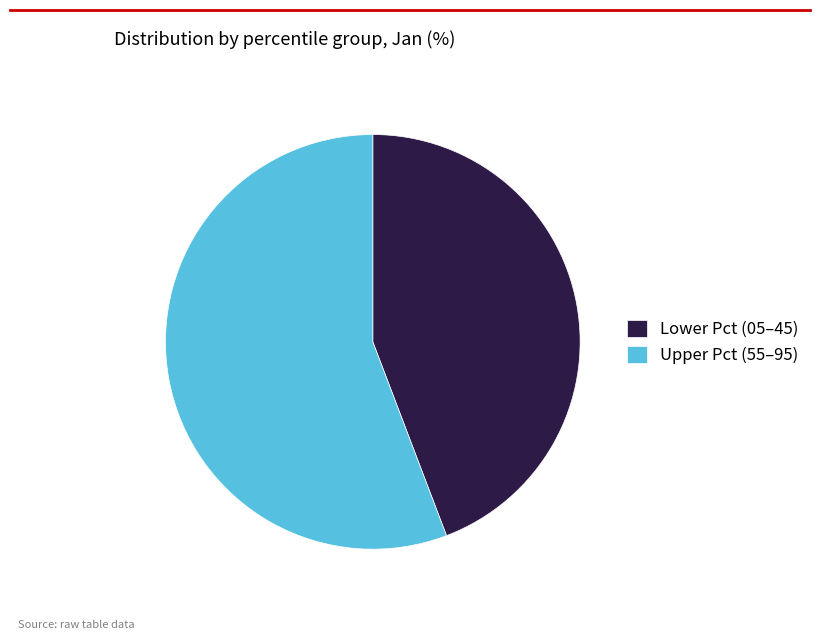

Which has a higher value, Lower Pct (05–45) or Upper Pct (55–95)?

Upper Pct (55–95)